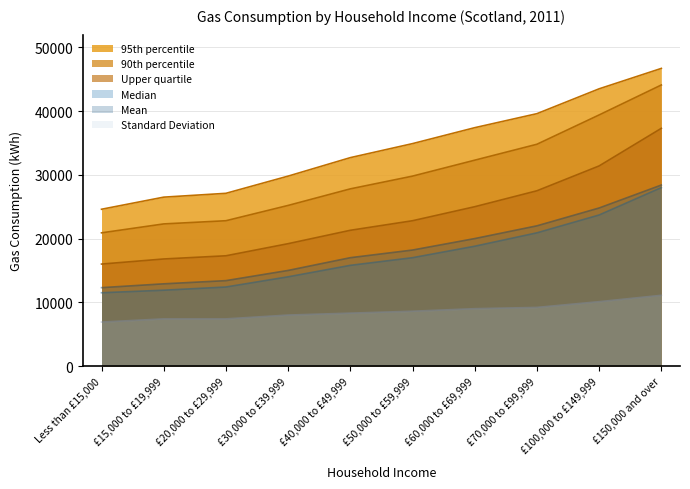

How many lines are shown in the chart?

6